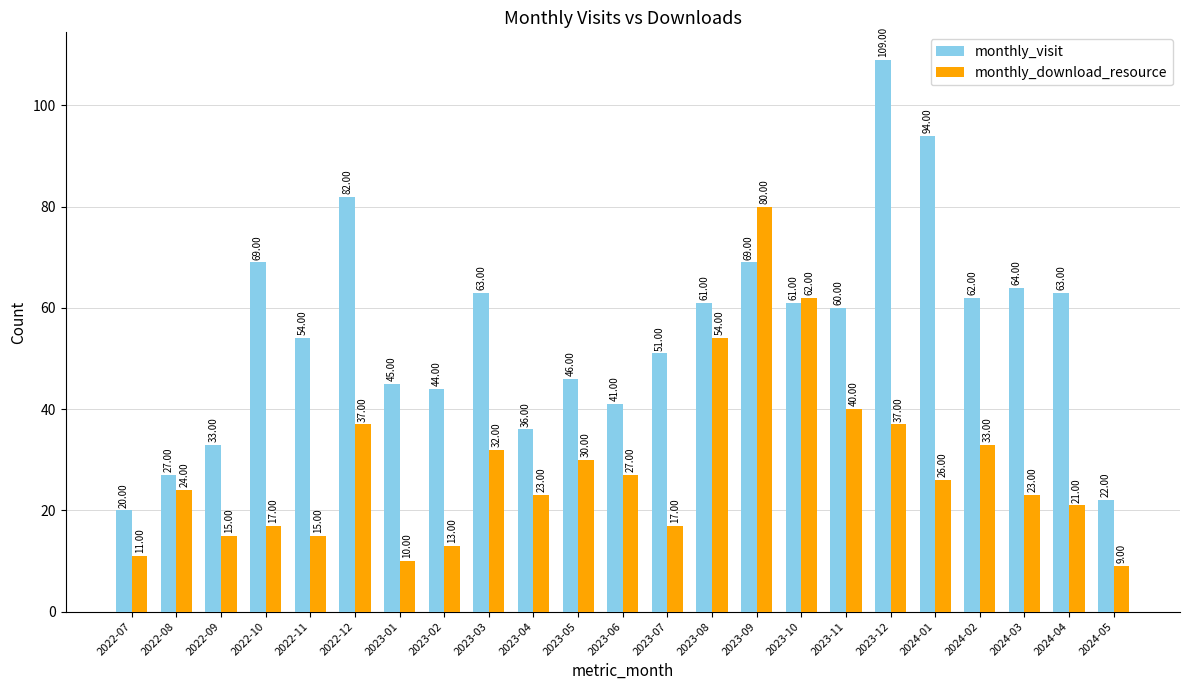

How many groups of bars are there?

23